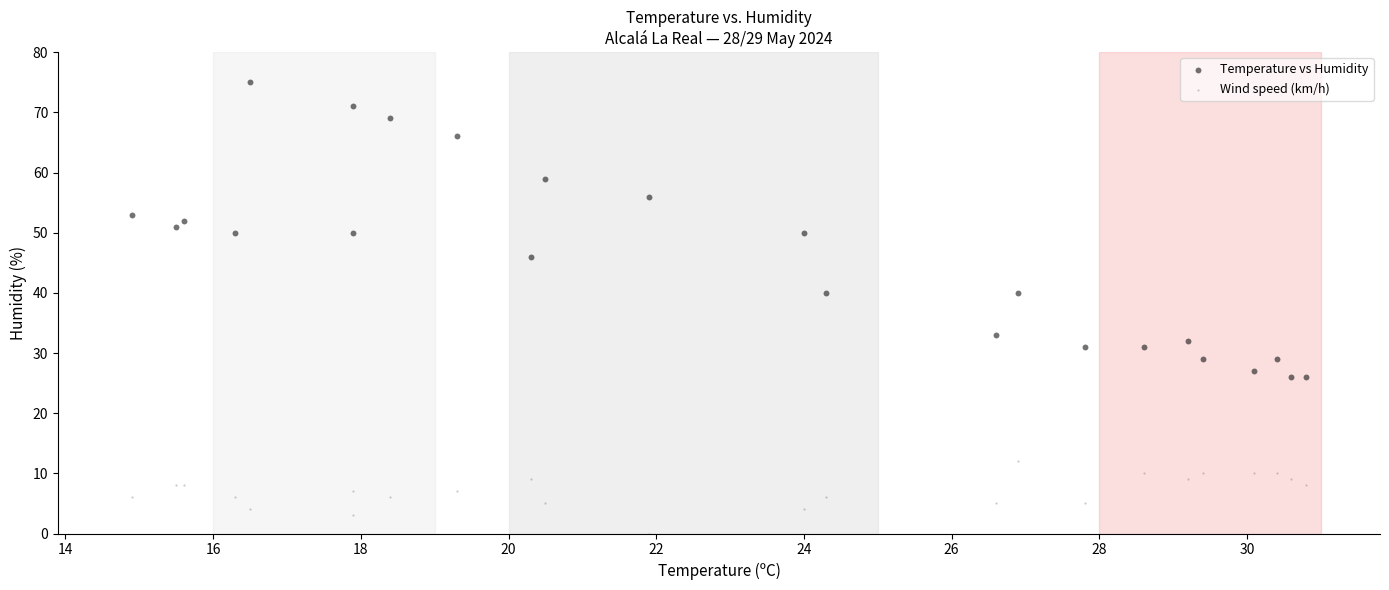

Which series has the widest spread of Y values?

Temperature vs Humidity